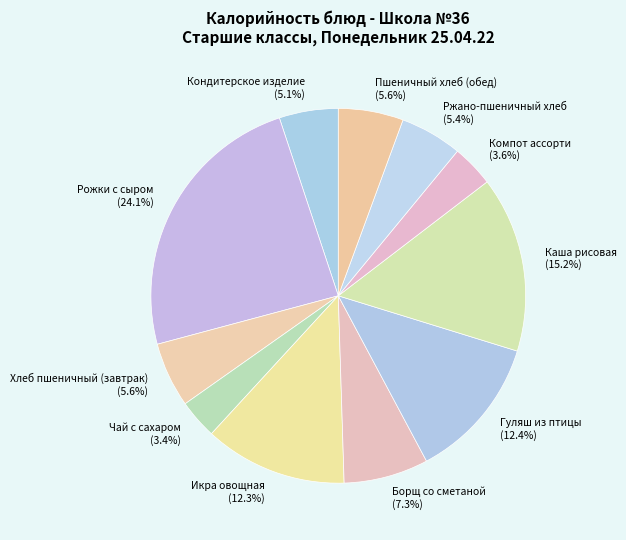

Is there a majority slice in this chart?

No